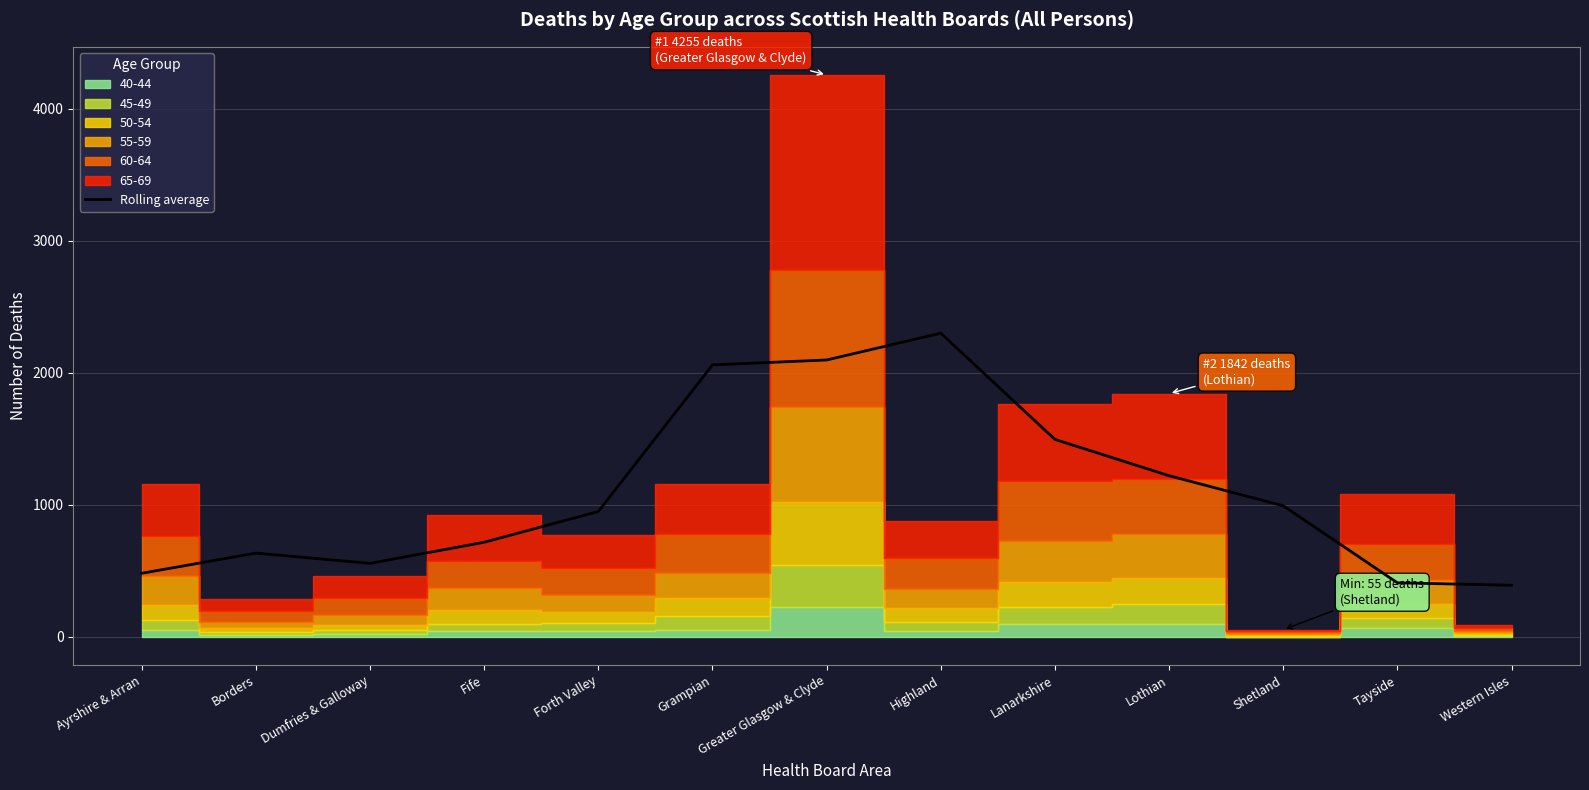

Is it true that the value at Highland is 3292.8?

False